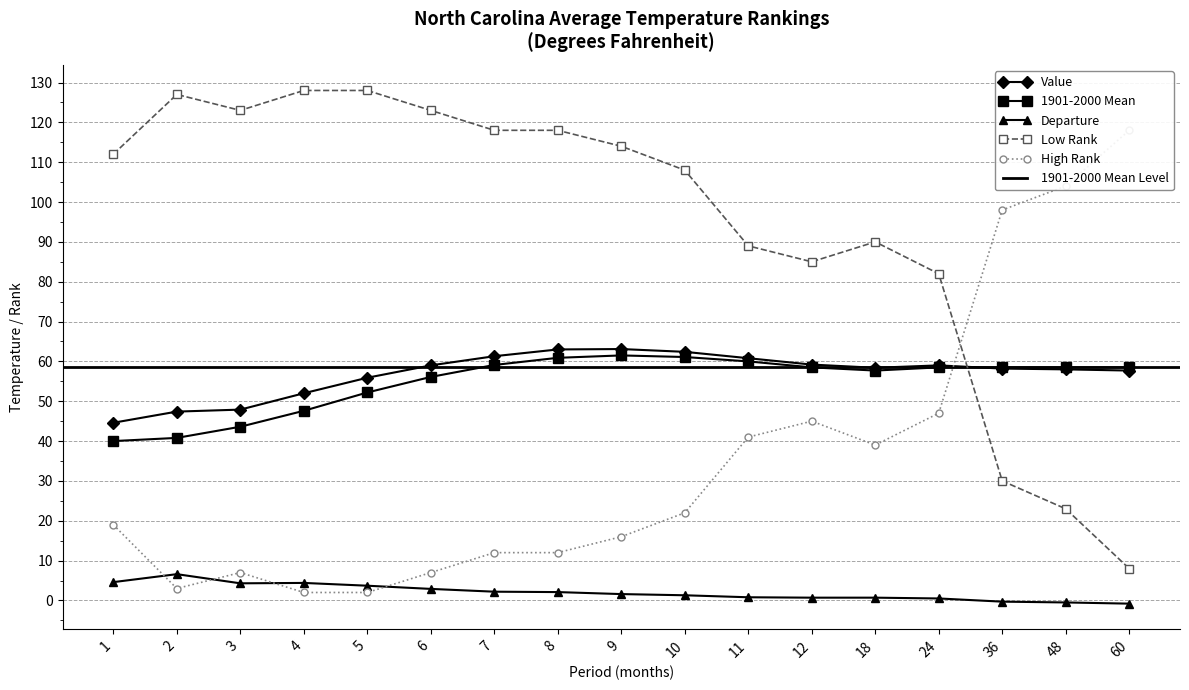

Which series has the largest total across all categories?

Low Rank